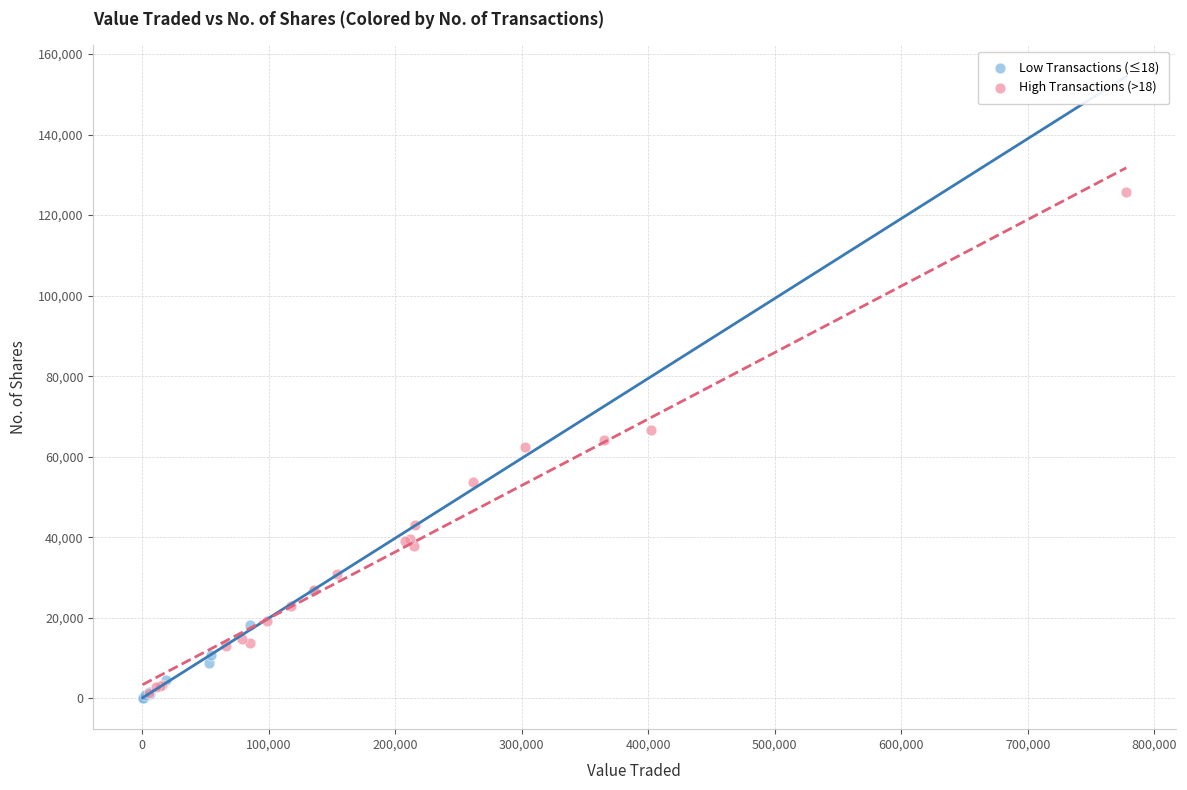

Which series contains the highest Y value?

High Transactions (>18)